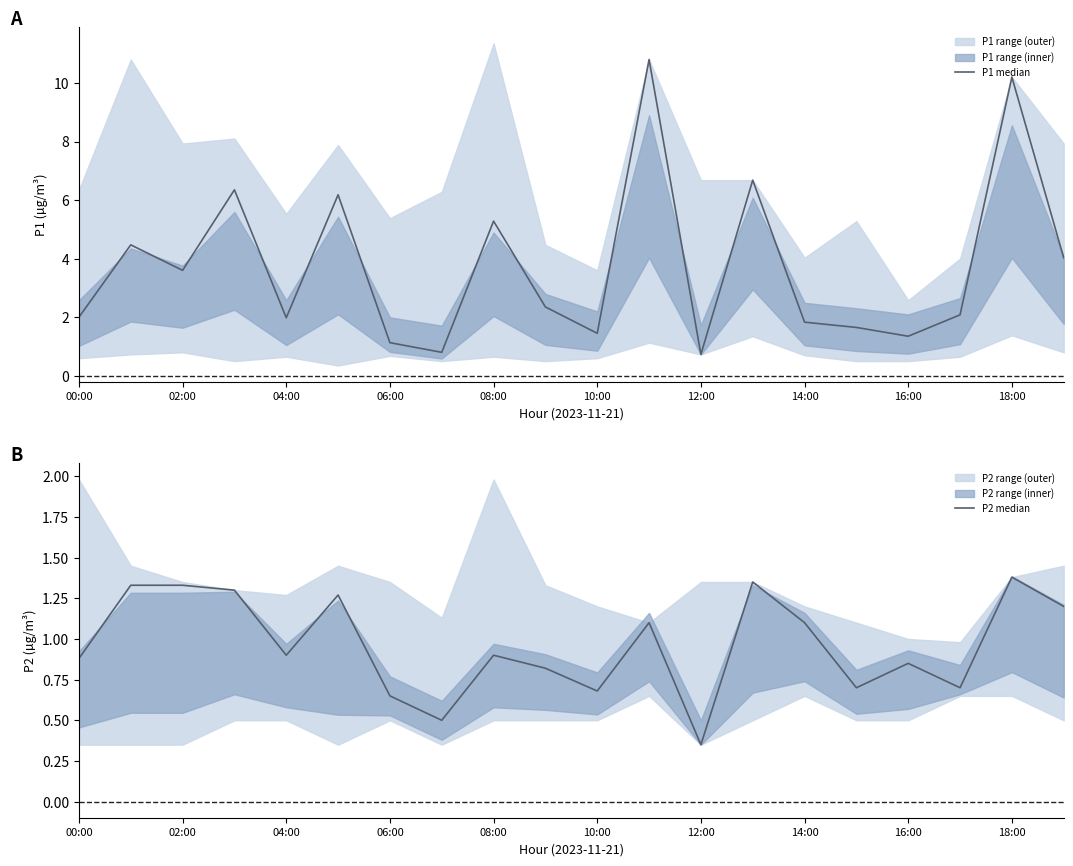

True or false: P1 median and P2 median intersect in this chart.

False